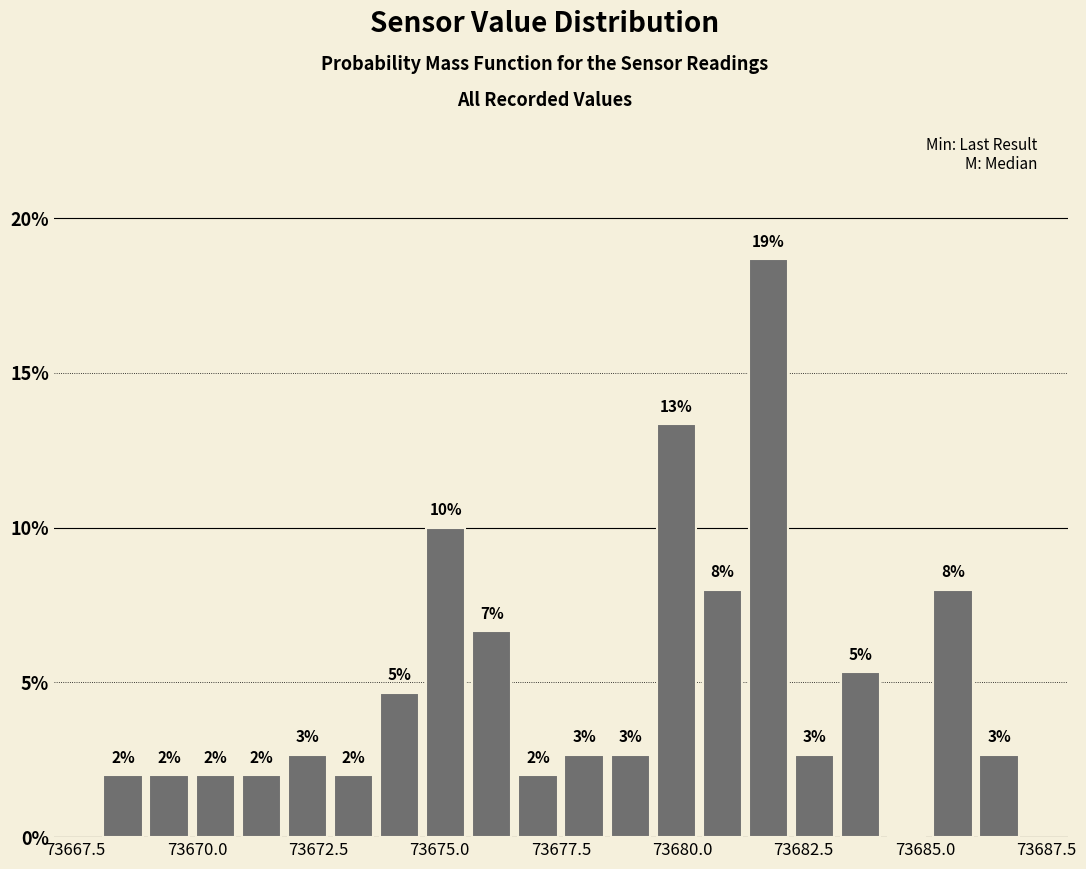

Read against the x-axis, roughly where is the centre of the tallest bar?

73682.0